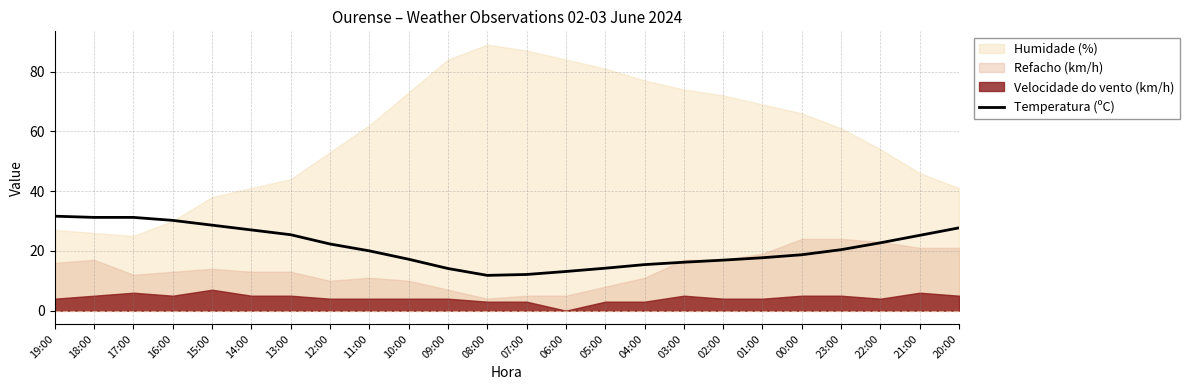

The Temperatura (ºC) series shows 7.8 at 07:00. True or false?

False